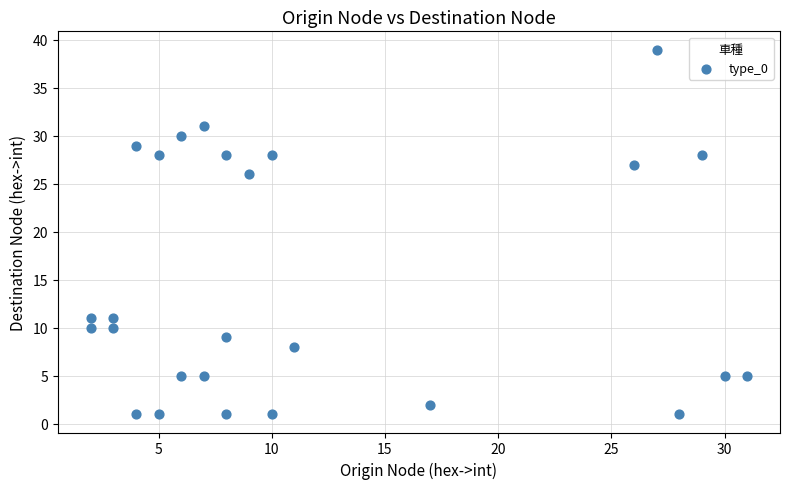

What Y value in the scatter plot is closest to 20?

26